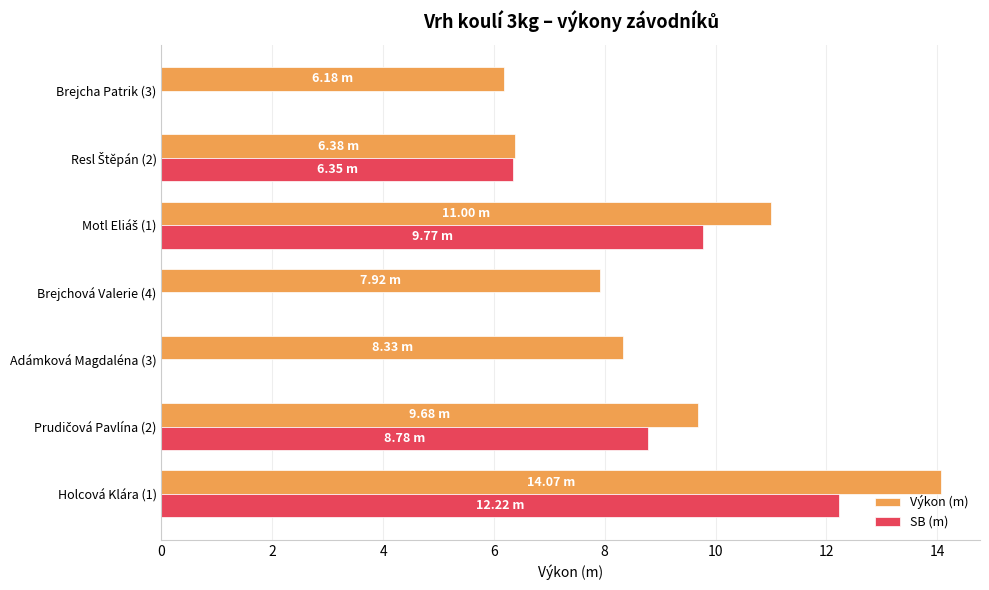

What are all the series names shown in the legend?

Výkon (m), SB (m)